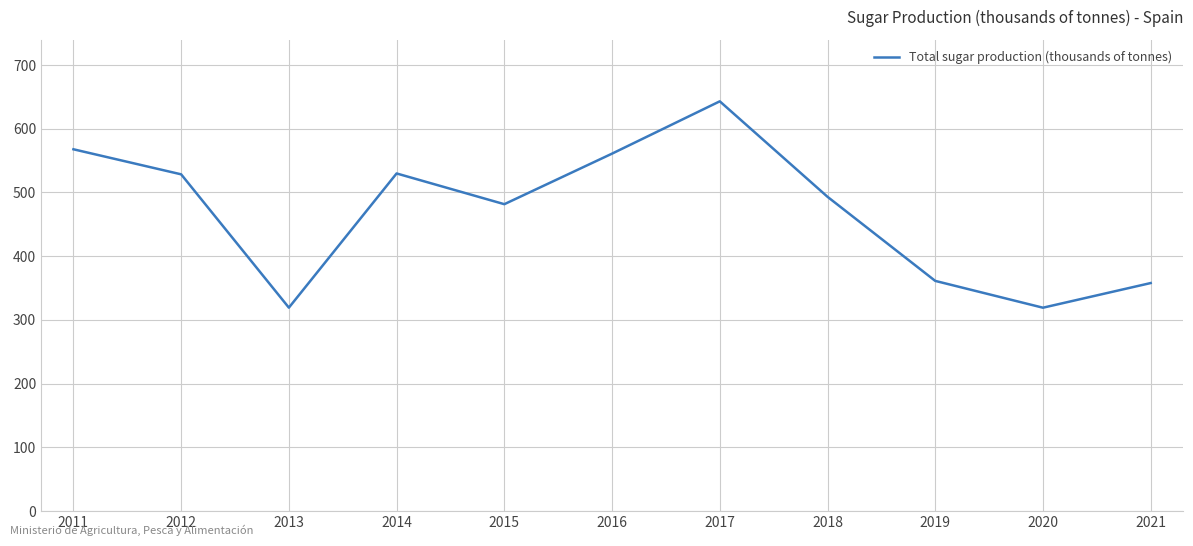

Which has a higher value, 2016 or 2019?

2016